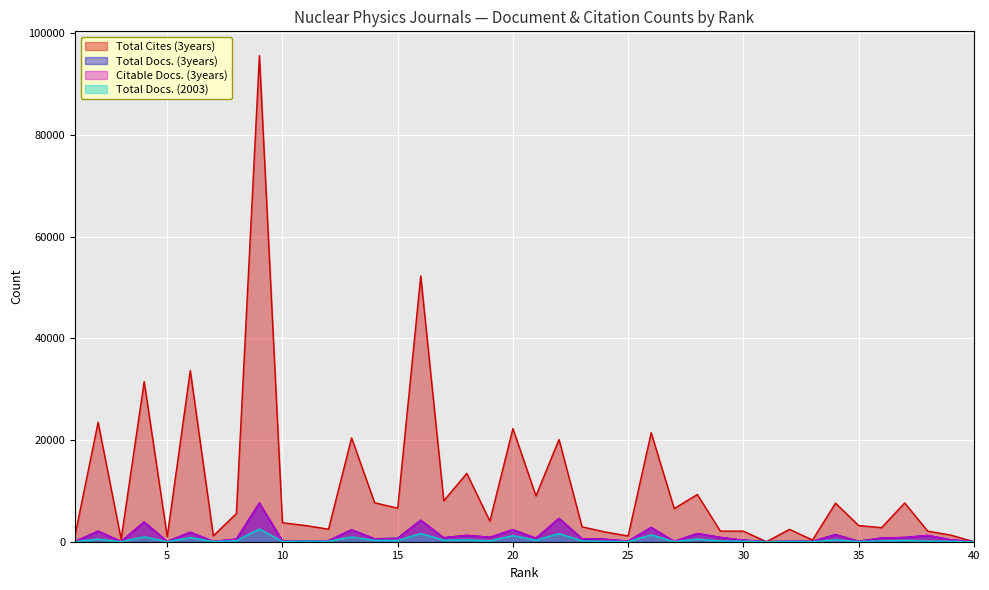

Which category has the lowest value across all series?

31